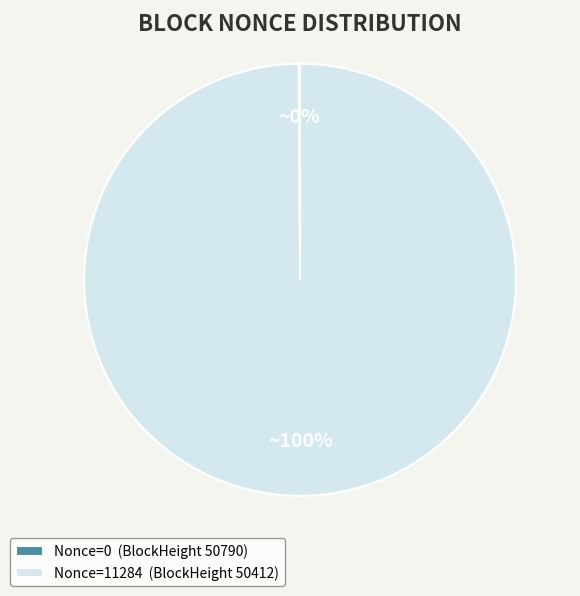

To the nearest percent, what is the average slice percentage?

50%